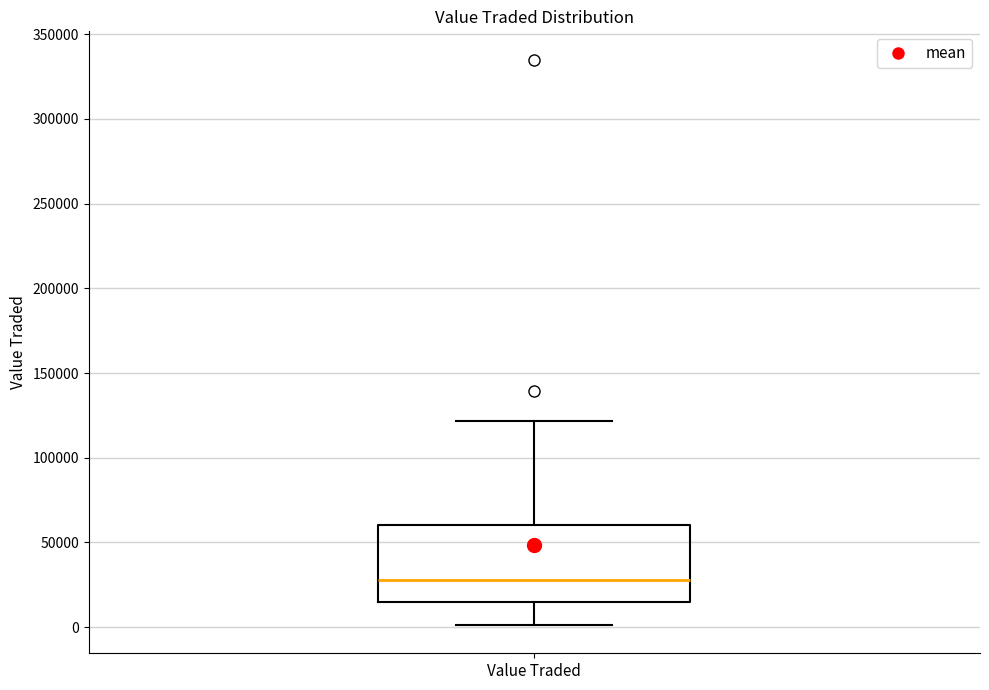

Where does the median line of the box for Value Traded sit on the y-axis? The values are not printed on the chart, so give them approximately, as read against the axis.

30000